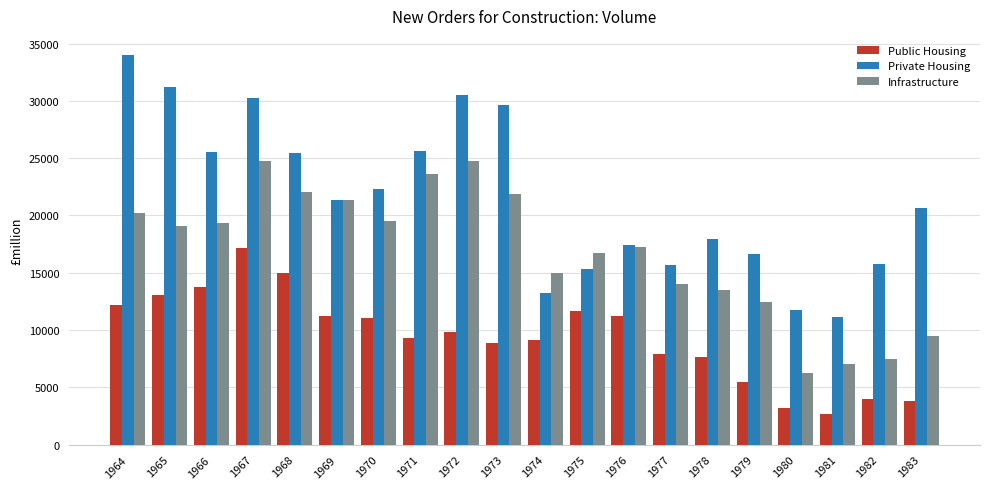

What is the sum of all Public Housing values?

188015